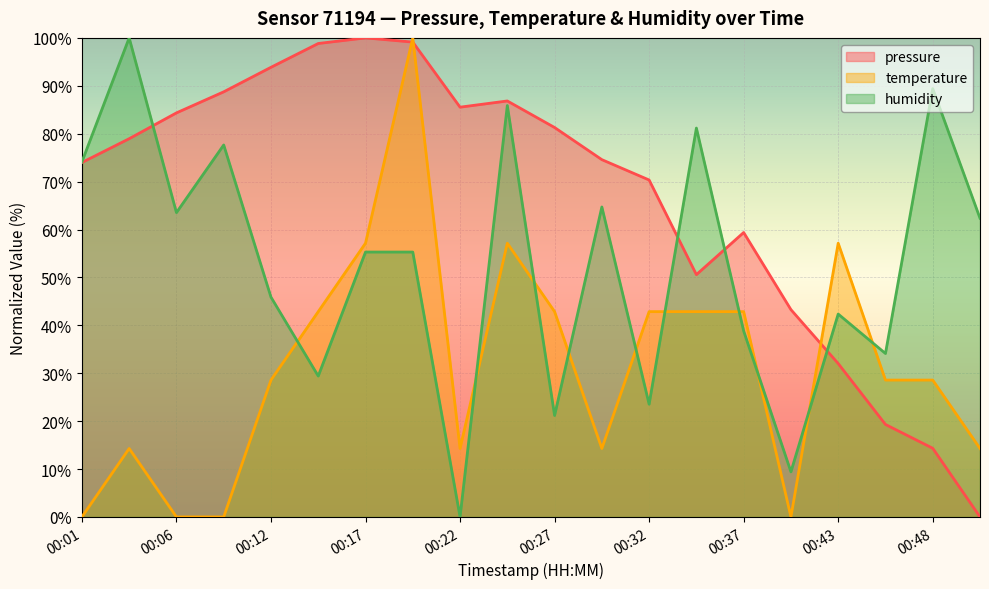

Reading left to right, list all the values displayed in this chart.

pressure: 74.0	79.0	84.3	88.7	93.9	98.8	100.0	99.1	85.5	86.8	81.3	74.6	70.3	50.6	59.4	43.3	32.0	19.3	14.3	0.0
temperature: 0.0	14.3	0.0	0.0	28.6	42.9	57.1	100.0	14.3	57.1	42.9	14.3	42.9	42.9	42.9	0.0	57.1	28.6	28.6	14.3
humidity: 74.1	100.0	63.5	77.6	45.9	29.4	55.3	55.3	0.0	85.9	21.2	64.7	23.5	81.2	38.8	9.4	42.4	34.1	89.4	62.4